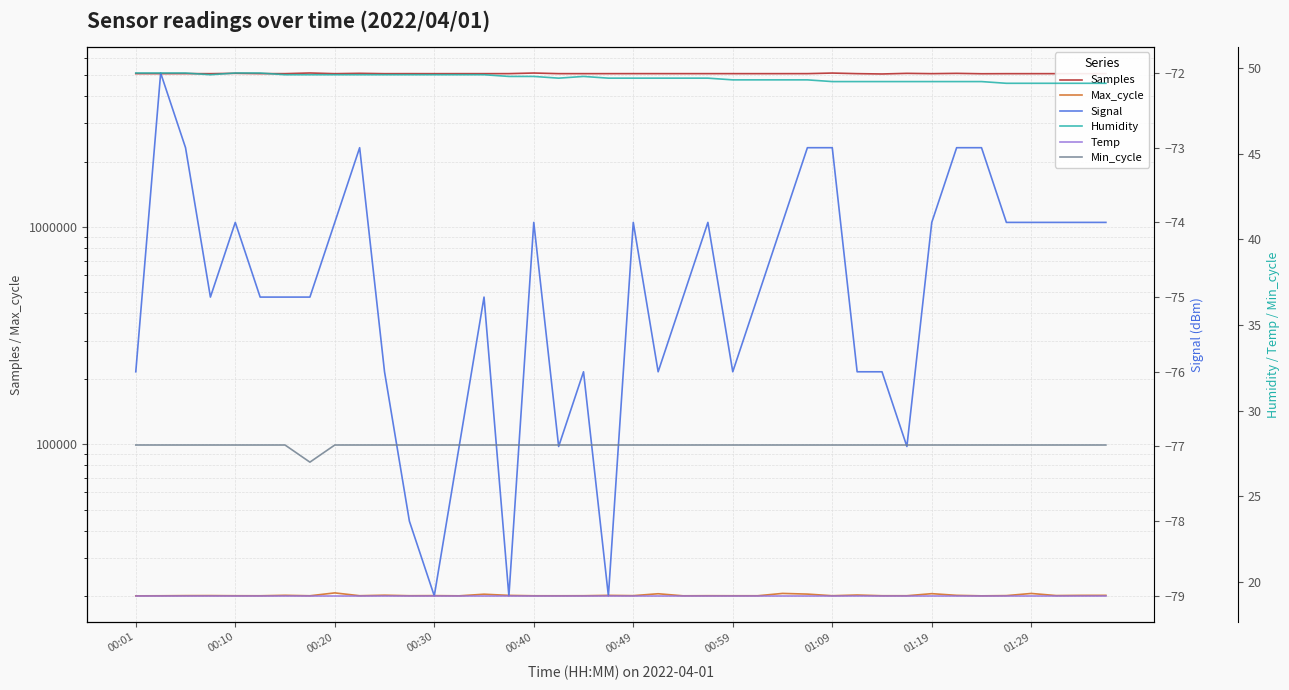

What is the difference between the second highest and minimum values in the Min_cycle series?

1.0